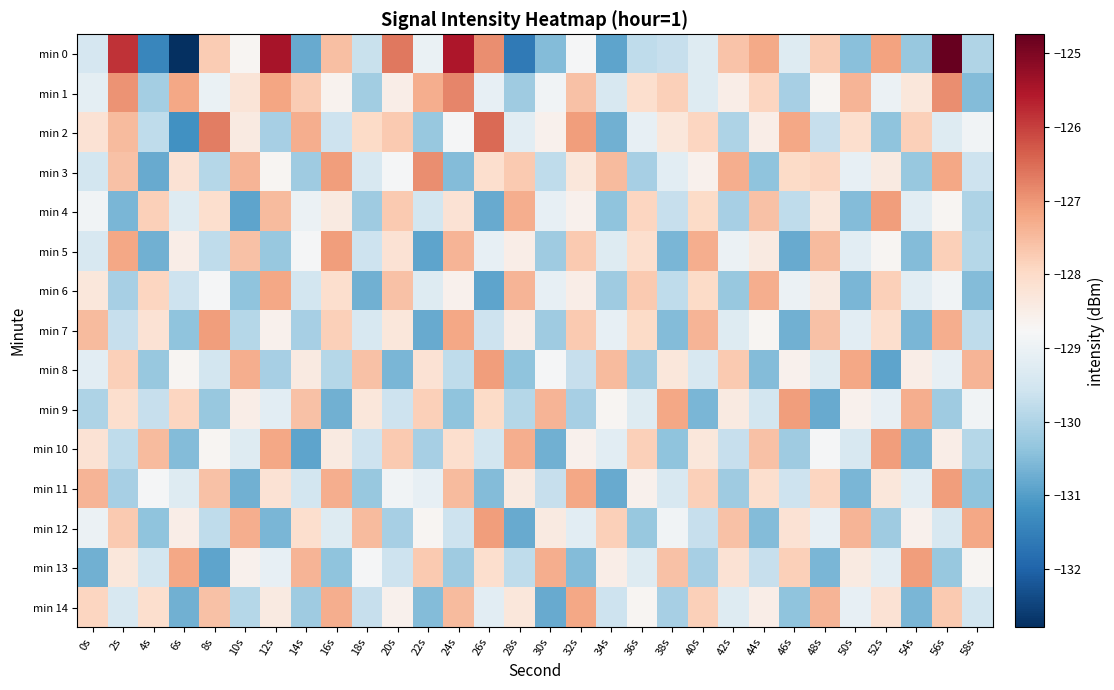

What is the total value across all series at 56s?

-1923.1